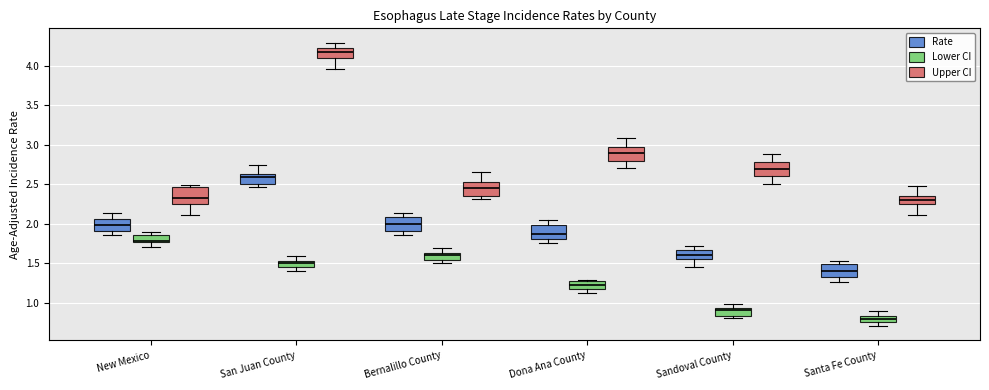

Where does the median line of the box for Santa Fe County (Rate) sit on the y-axis? The values are not printed on the chart, so give them approximately, as read against the axis.

1.40